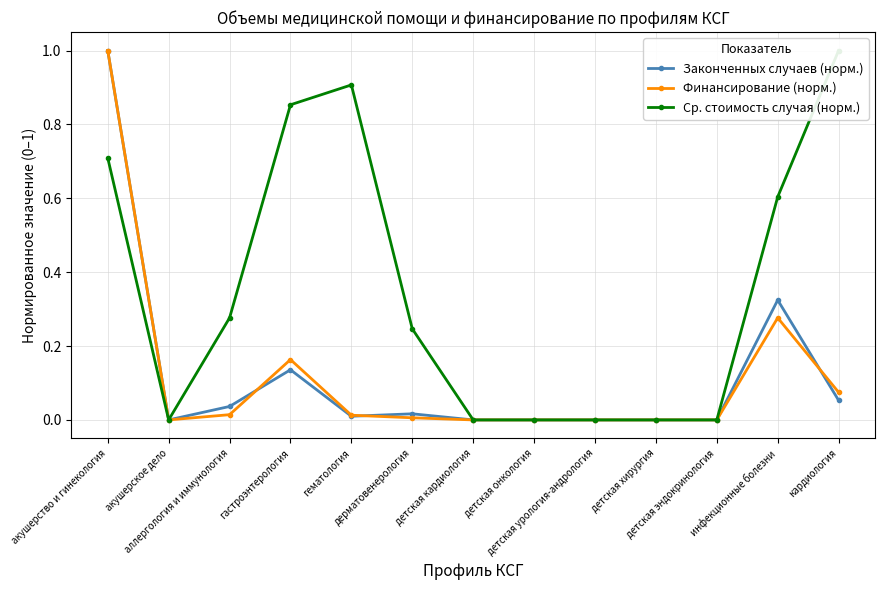

Between which two adjacent categories do Финансирование (норм.) and Законченных случаев (норм.) first intersect?

аллергология и иммунология and гастроэнтерология